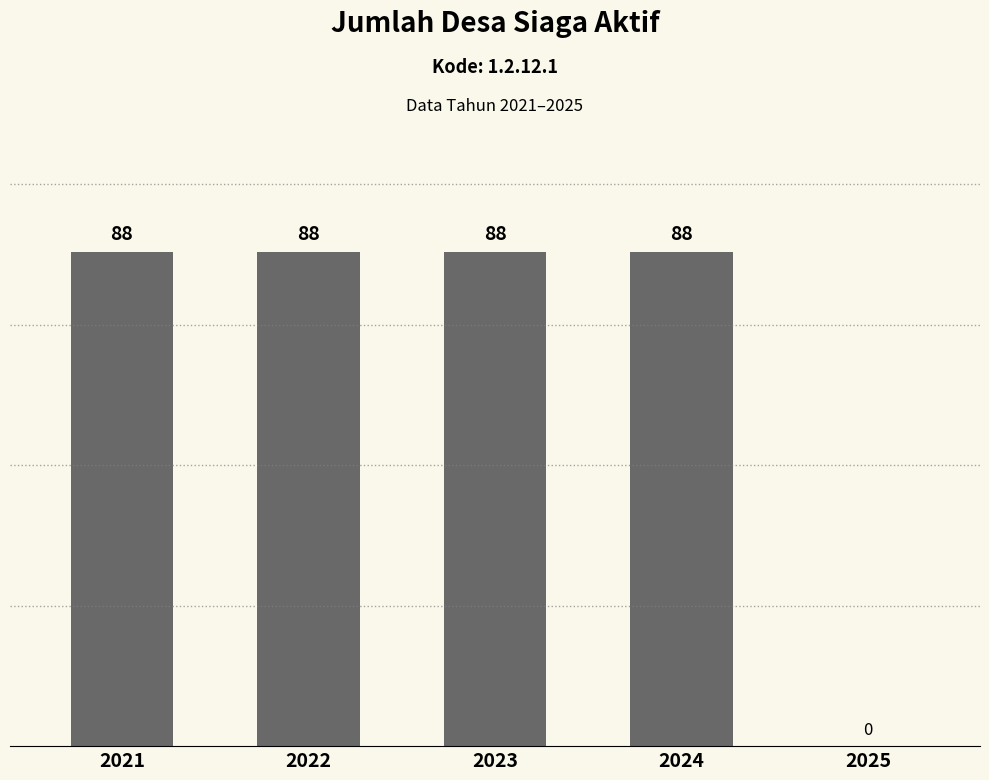

Reading right to left, transcribe all the data shown in this chart.

2025=0	2024=88	2023=88	2022=88	2021=88